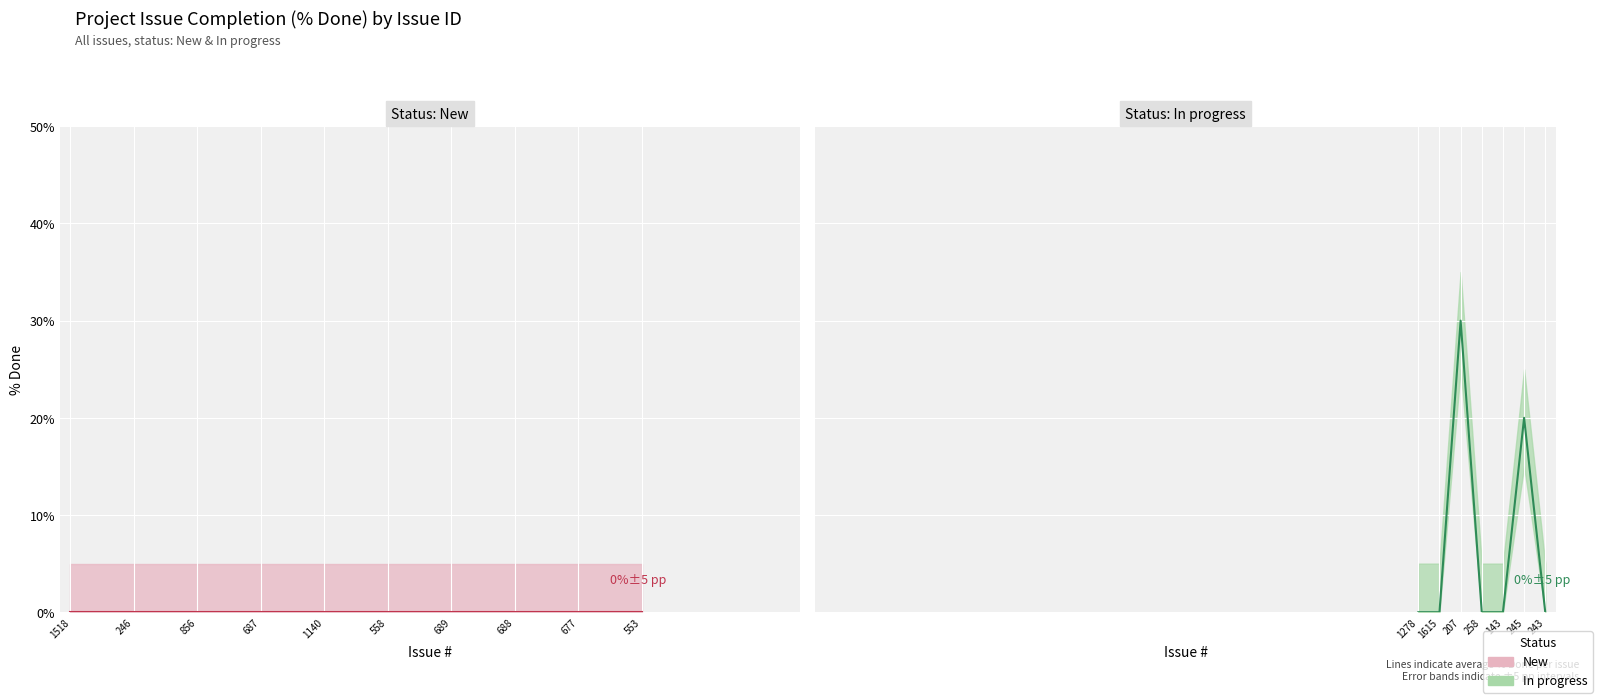

At which category does the data reach its first local peak?

207